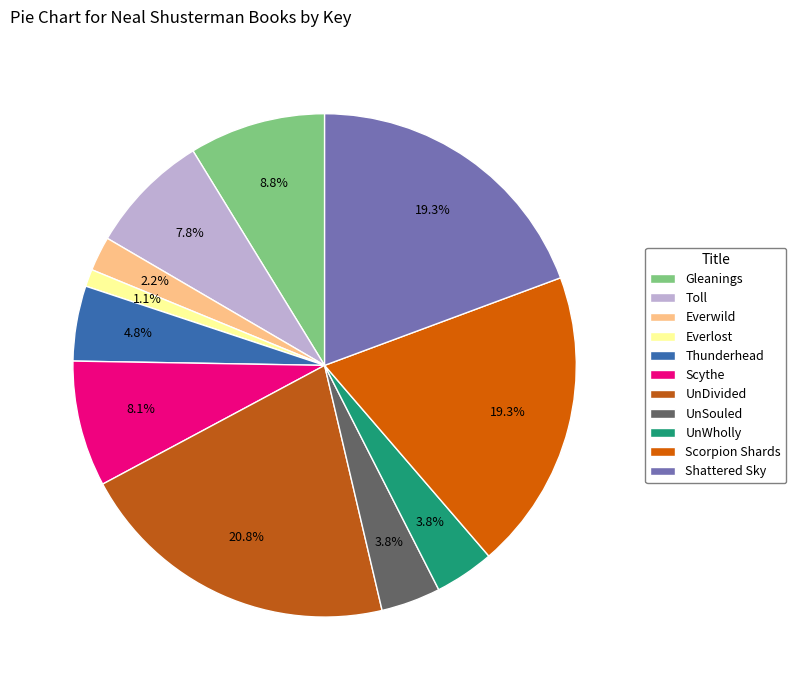

What is the total percentage of Everlost and UnDivided?

22.0%